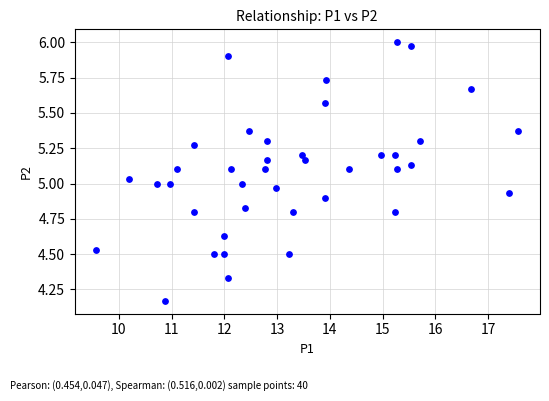

What is the range of Y values (max minus min)?

1.8